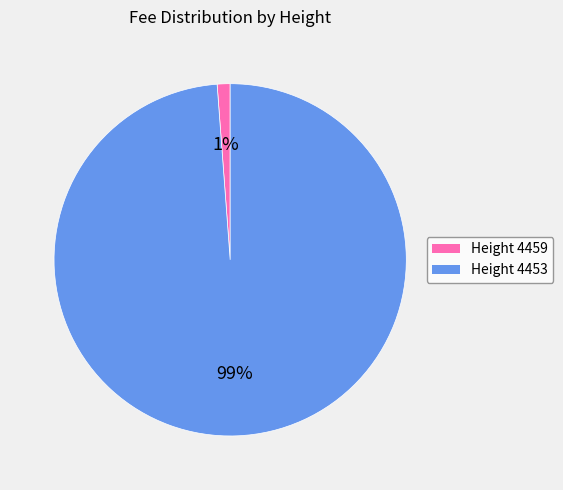

Is there a majority slice in this chart?

Yes